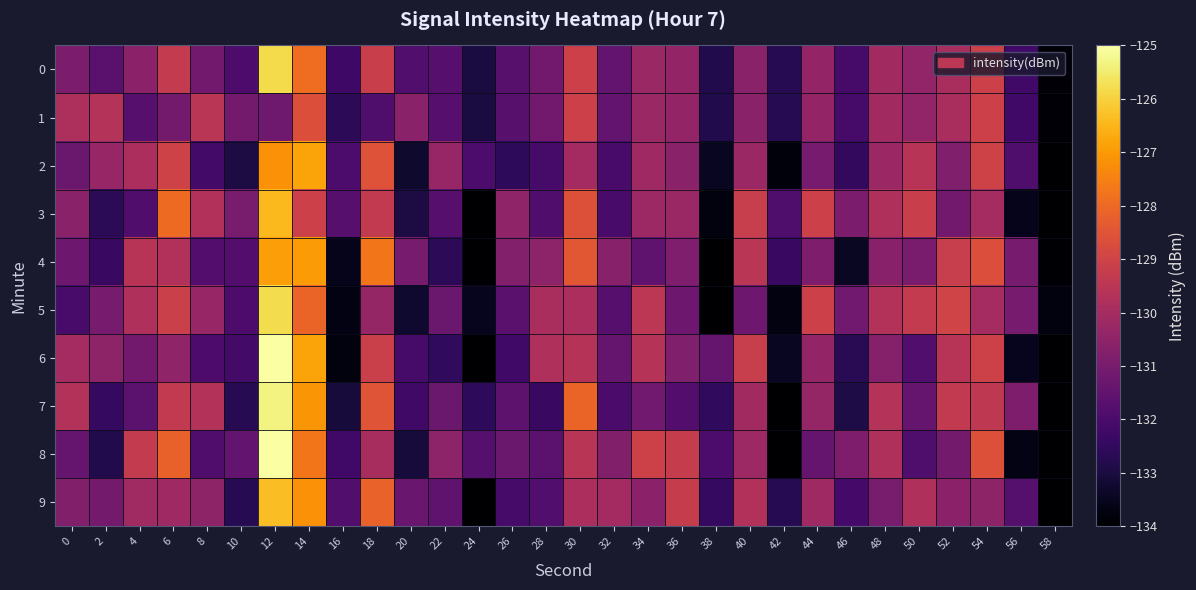

Which category has the highest value across all series?

12